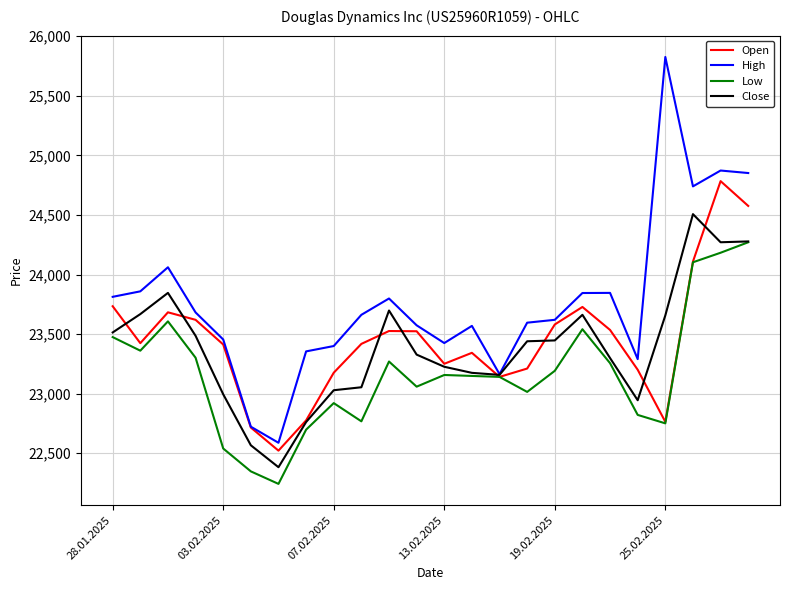

Which series has the widest spread of values?

High